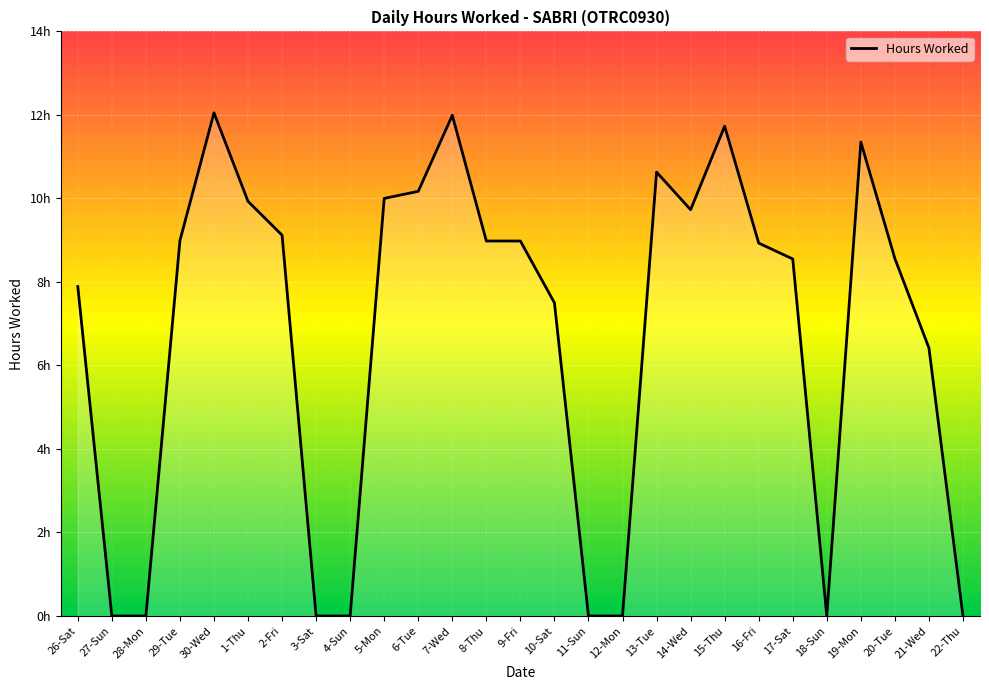

Does the chart display data point markers on the line(s)?

No